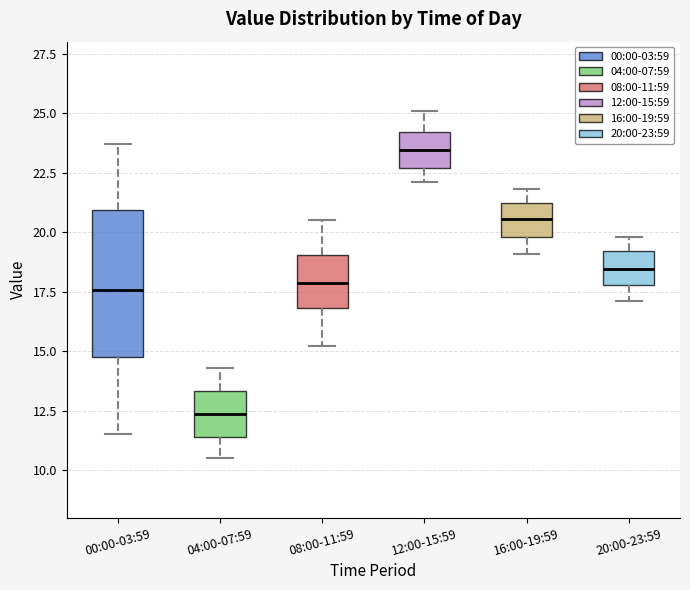

Reading left to right, read every box against the y-axis: the position of its median line, the range the box covers, and the ends of its whiskers. The values are not printed on the chart, so give them approximately, as read against the axis.

00:00-03:59: median 17.5, box 15.0 to 21.0, whiskers 11.5 to 23.5
04:00-07:59: median 12.5, box 11.5 to 13.5, whiskers 10.5 to 14.5
08:00-11:59: median 18.0, box 17.0 to 19.0, whiskers 15.0 to 20.5
12:00-15:59: median 23.5, box 22.5 to 24.0, whiskers 22.0 to 25.0
16:00-19:59: median 20.5, box 20.0 to 21.0, whiskers 19.0 to 22.0
20:00-23:59: median 18.5, box 18.0 to 19.0, whiskers 17.0 to 20.0